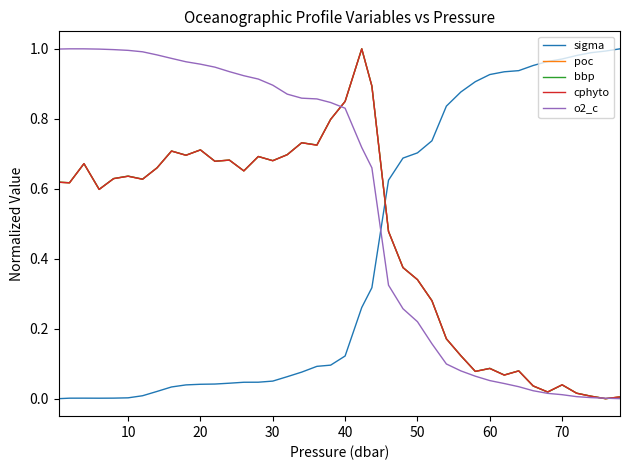

How many intersections are there between sigma and poc?

1